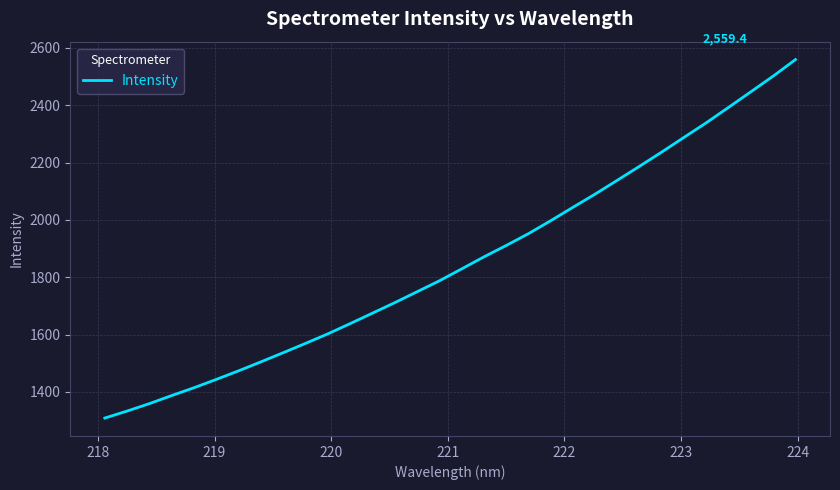

What is the difference between the maximum and minimum values?

1250.4